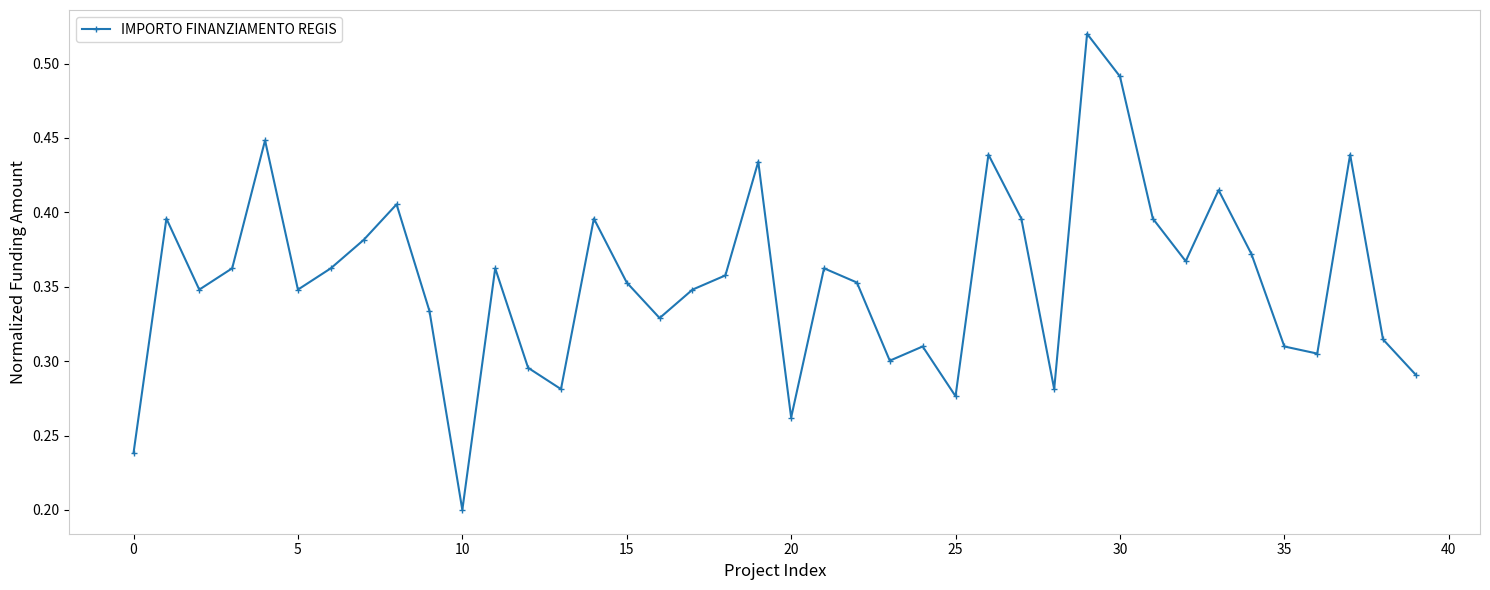

True or false: there are more than 2 points higher than both neighbors.

True